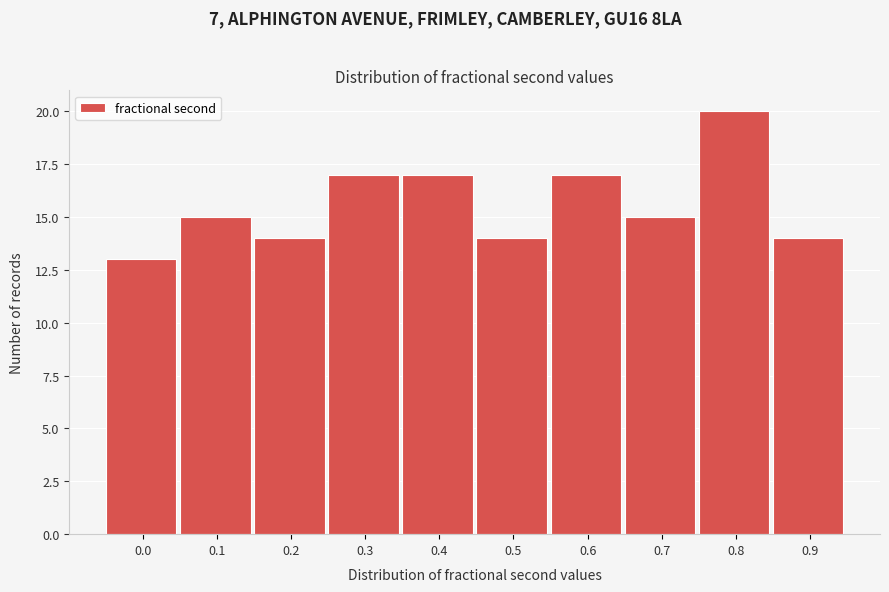

Reading right to left, list all the values displayed in this chart.

14	20	15	17	14	17	17	14	15	13